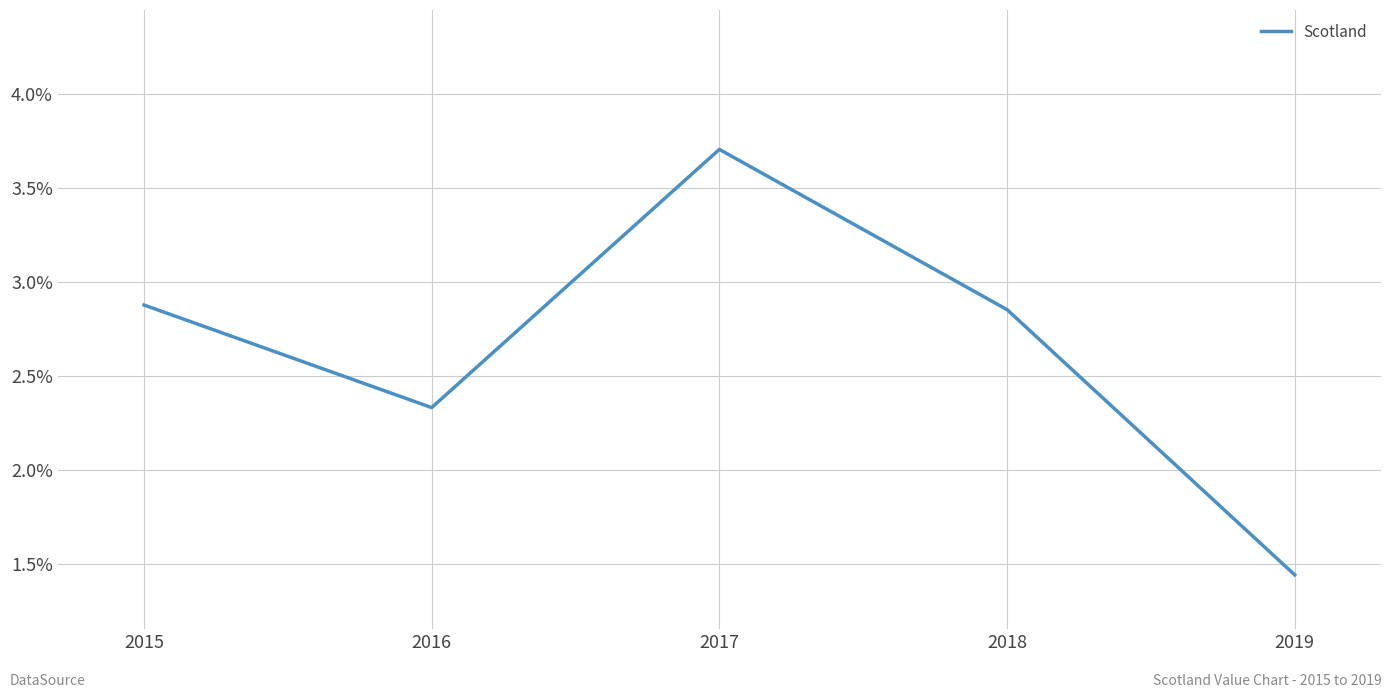

Where is the data nearest to the value 2?

2016